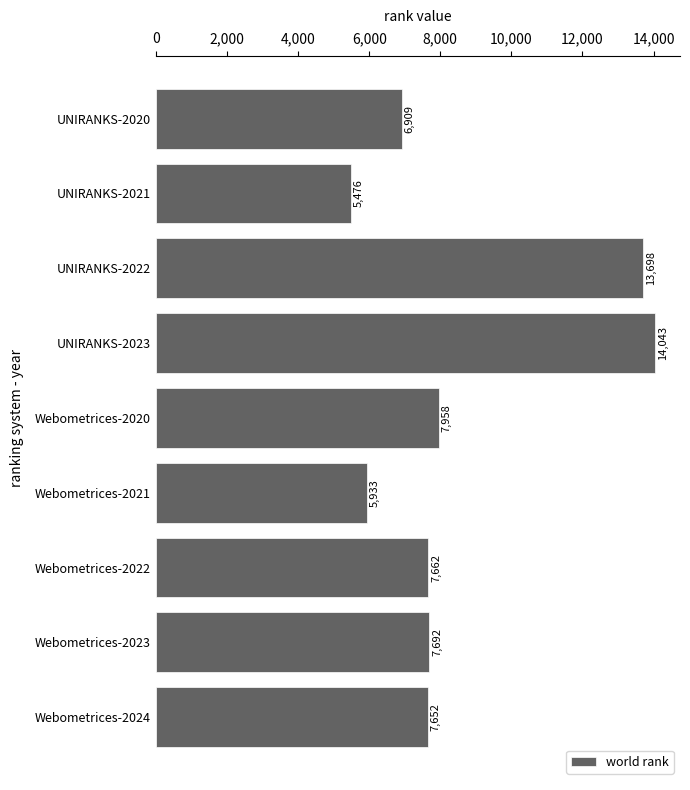

Does the chart contain any negative values?

No